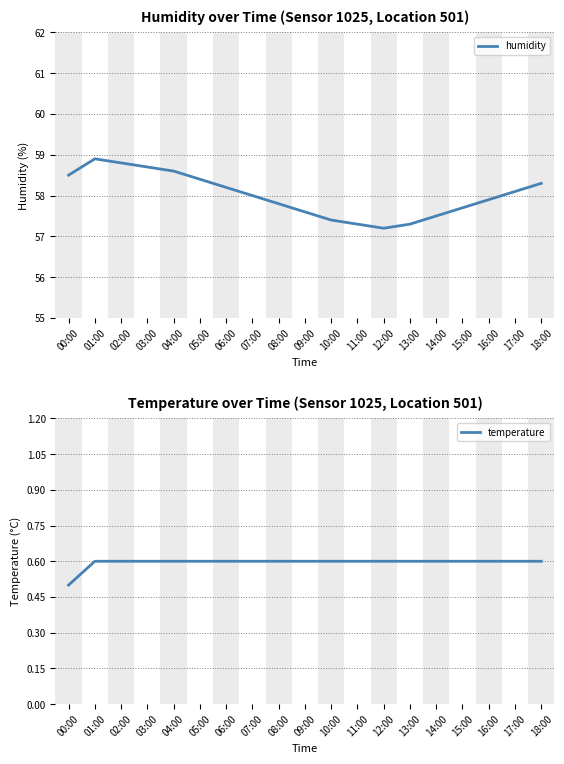

Count the temperature values in the range 0 to 1.

19